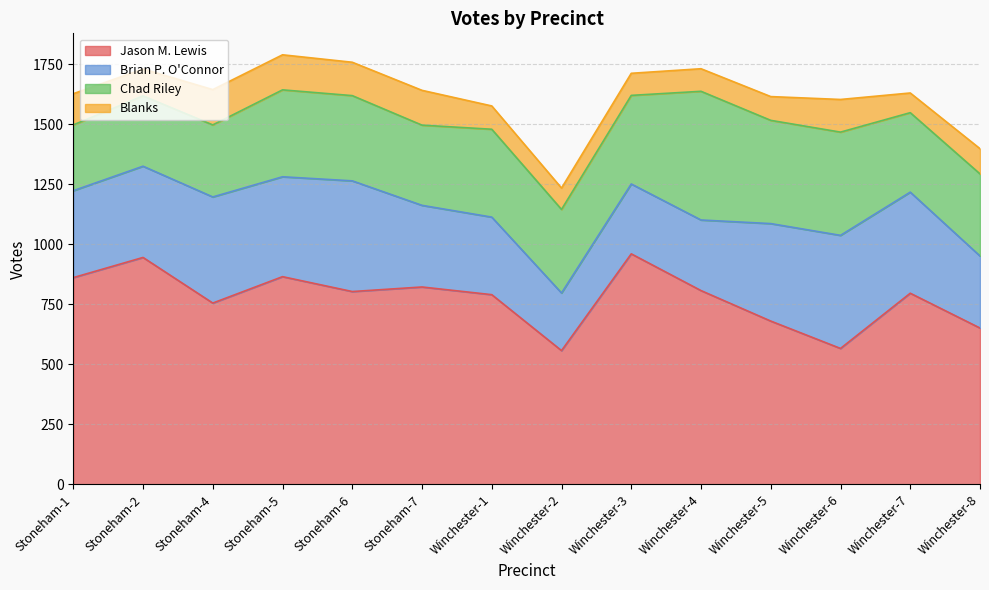

Where is Chad Riley nearest to the value 405?

Winchester-5